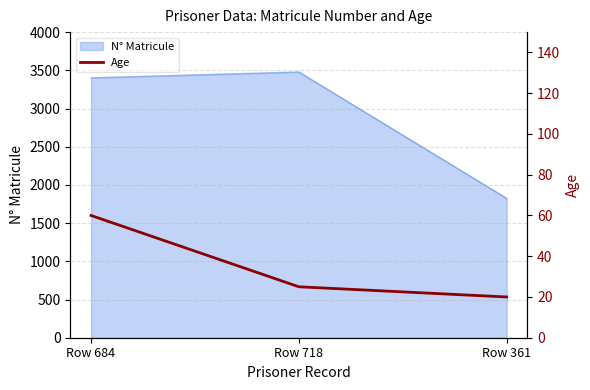

Which category has the lowest value in the N° Matricule series?

Row 361